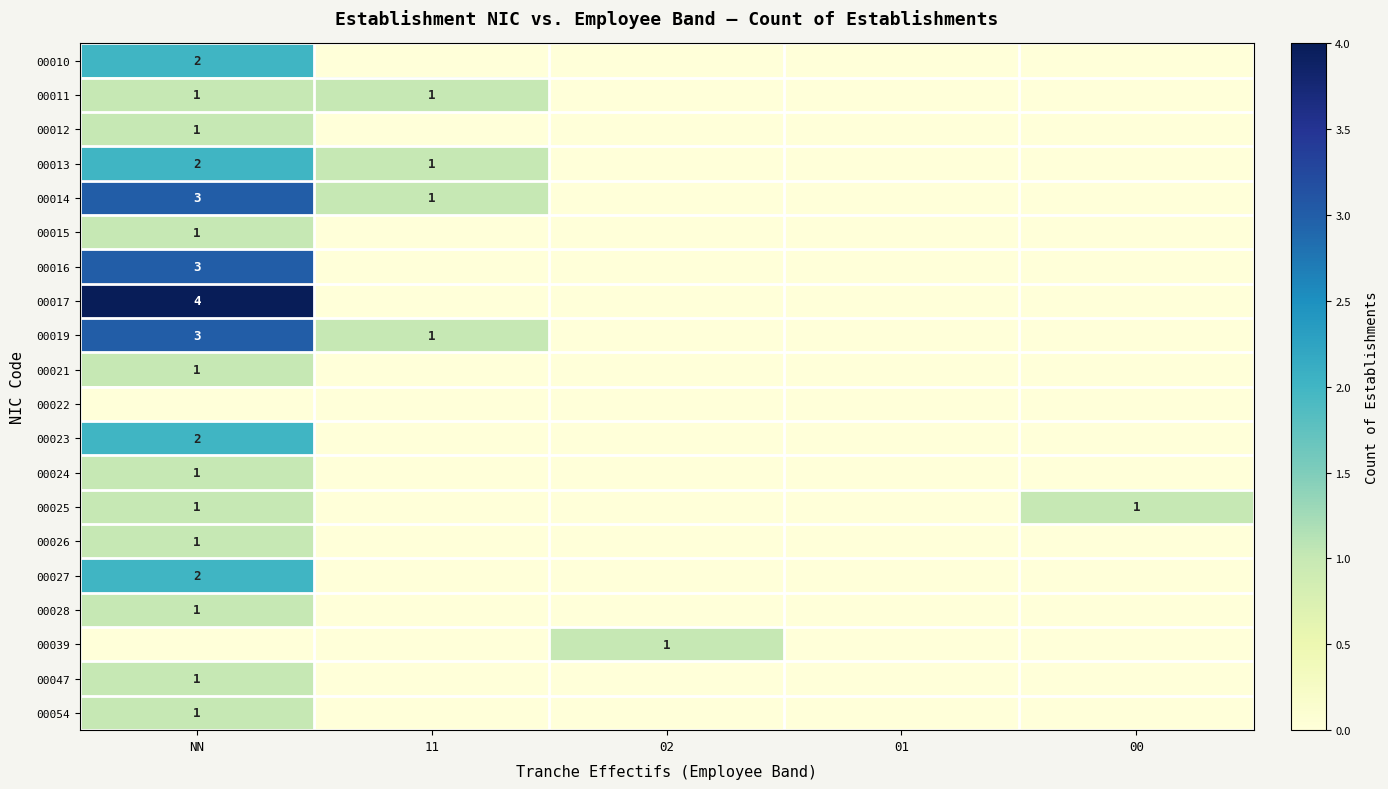

Is it true that 00054 equals 1 at NN?

True